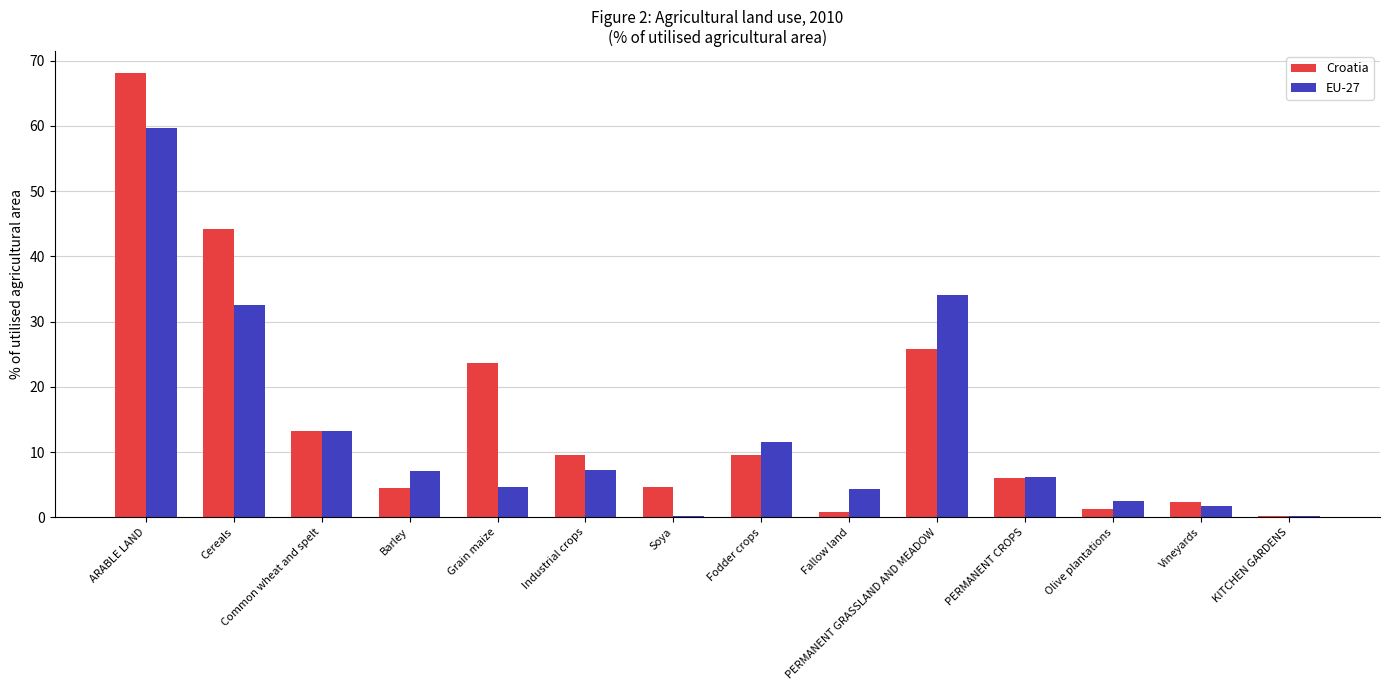

Is it true that EU-27 equals 22.9 at ARABLE LAND?

False